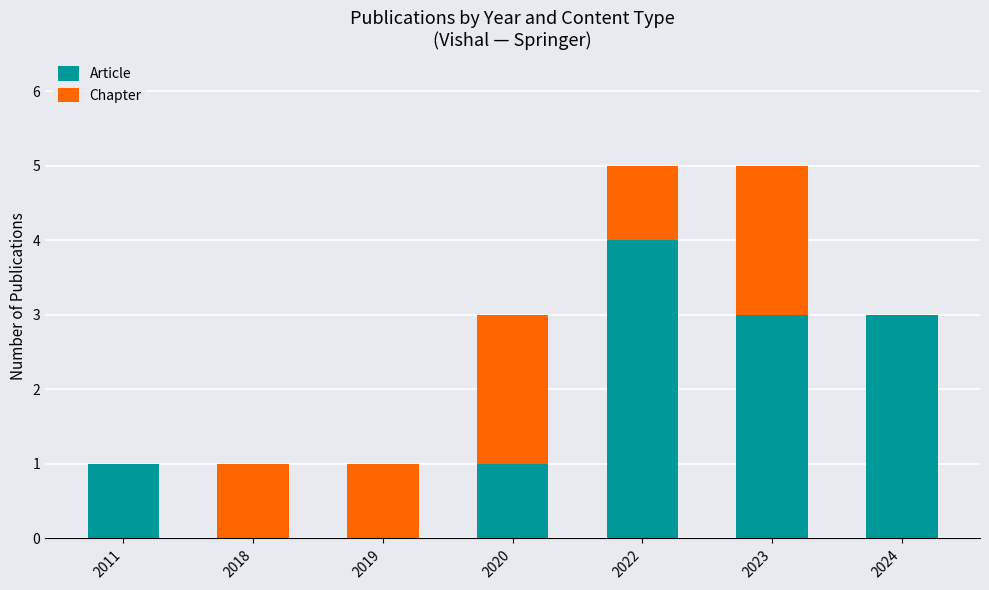

Reading left to right, transcribe the values for Article.

2011=1	2018=0	2019=0	2020=1	2022=4	2023=3	2024=3